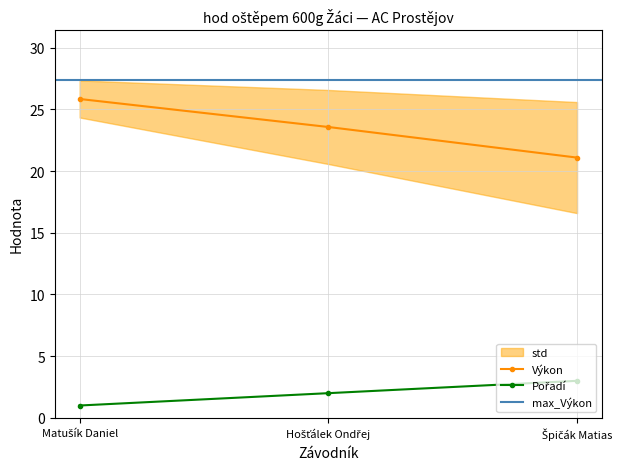

What is the value of the Výkon point at the 3rd from the left?

21.1